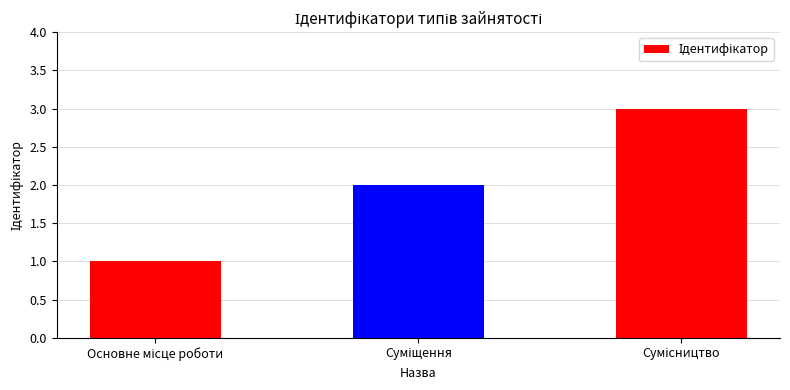

What is the minimum value shown in the chart?

1